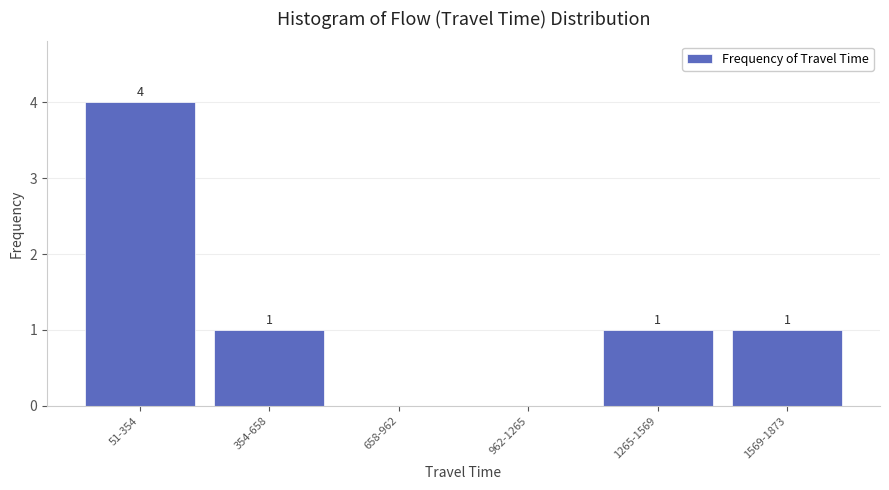

Reading left to right, extract all data points from this chart.

51-354=4	354-658=1	658-962=0	962-1265=0	1265-1569=1	1569-1873=1